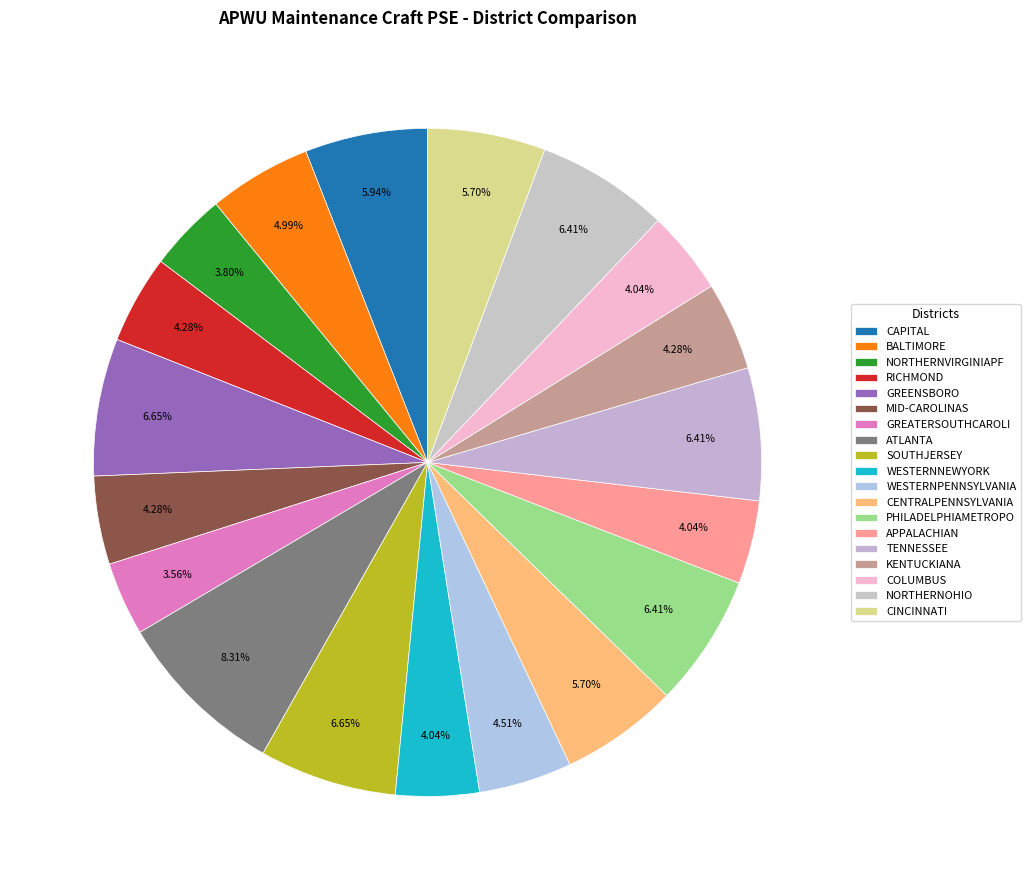

Which has a higher value, NORTHERNVIRGINIAPF or WESTERNPENNSYLVANIA?

WESTERNPENNSYLVANIA